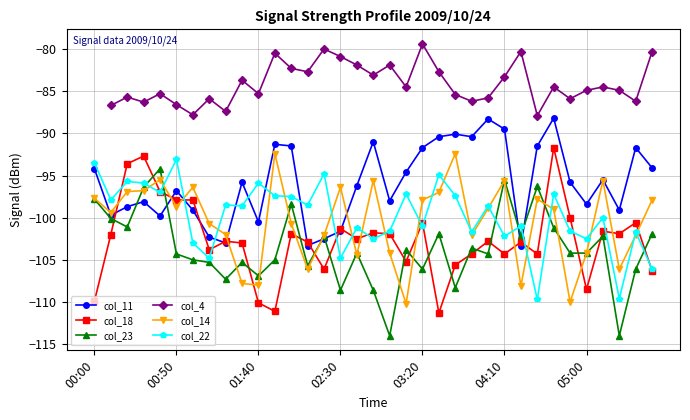

Which series has the largest range (max minus min)?

col_23